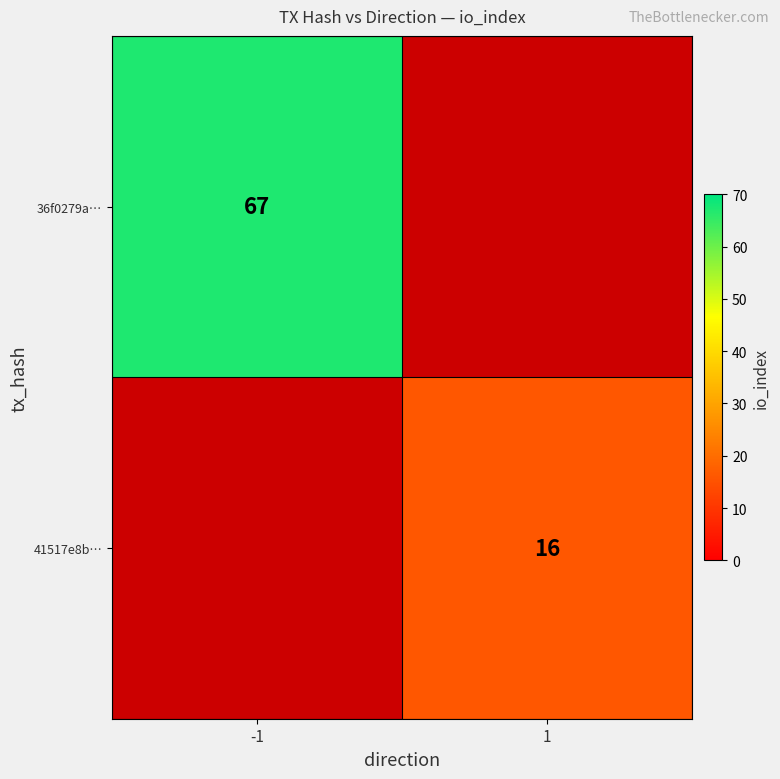

The 36f0279a… series shows 34 at -1. True or false?

False